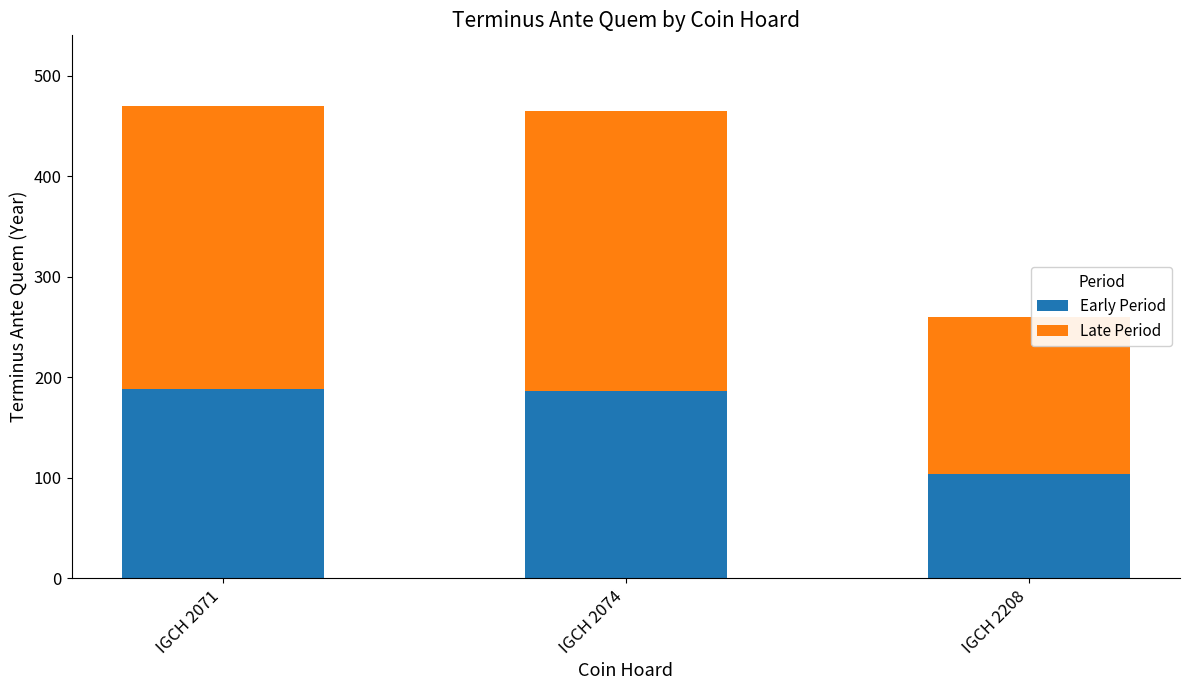

Which category has the lowest value in the Early Period series?

IGCH 2208